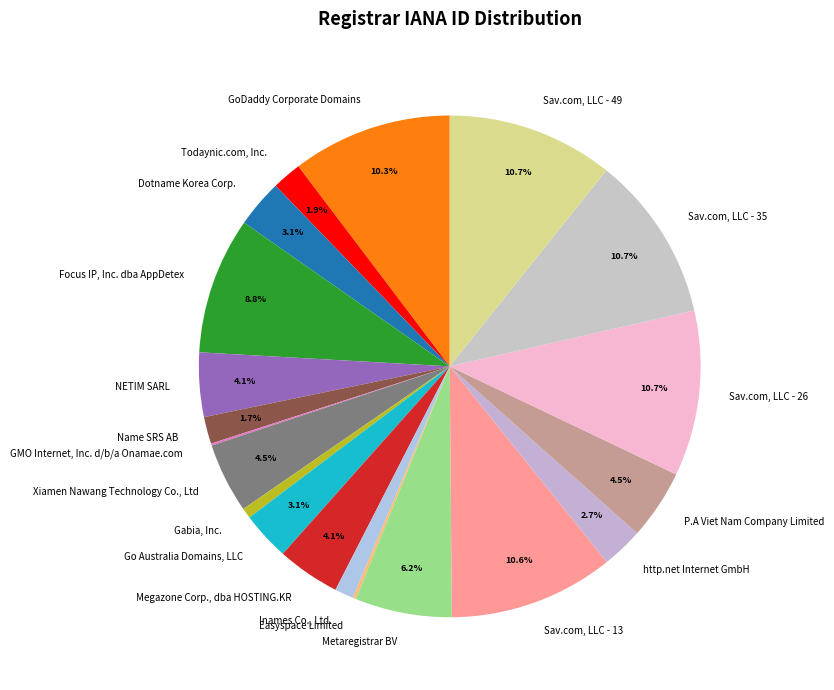

What percentage is the Sav.com, LLC - 13 slice, to the nearest percent?

11%